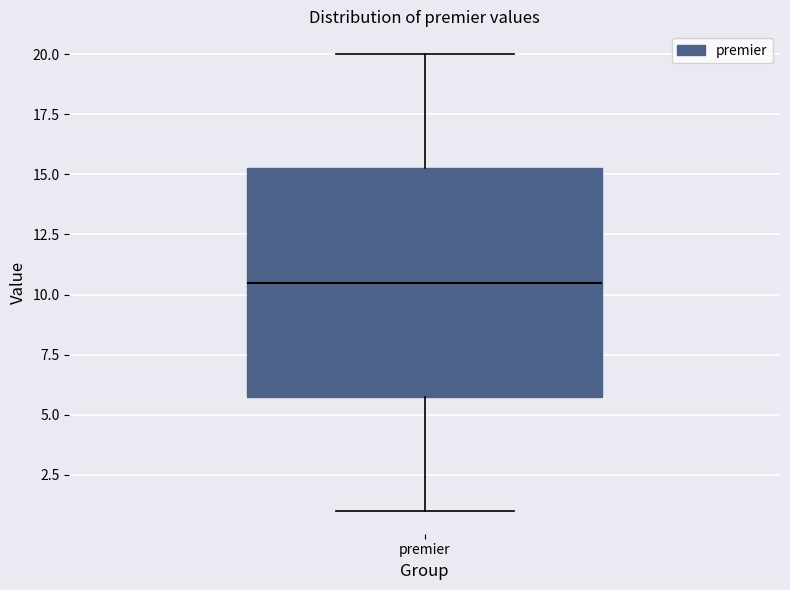

Where does the lower whisker of the box for premier end on the y-axis? The values are not printed on the chart, so give them approximately, as read against the axis.

1.0